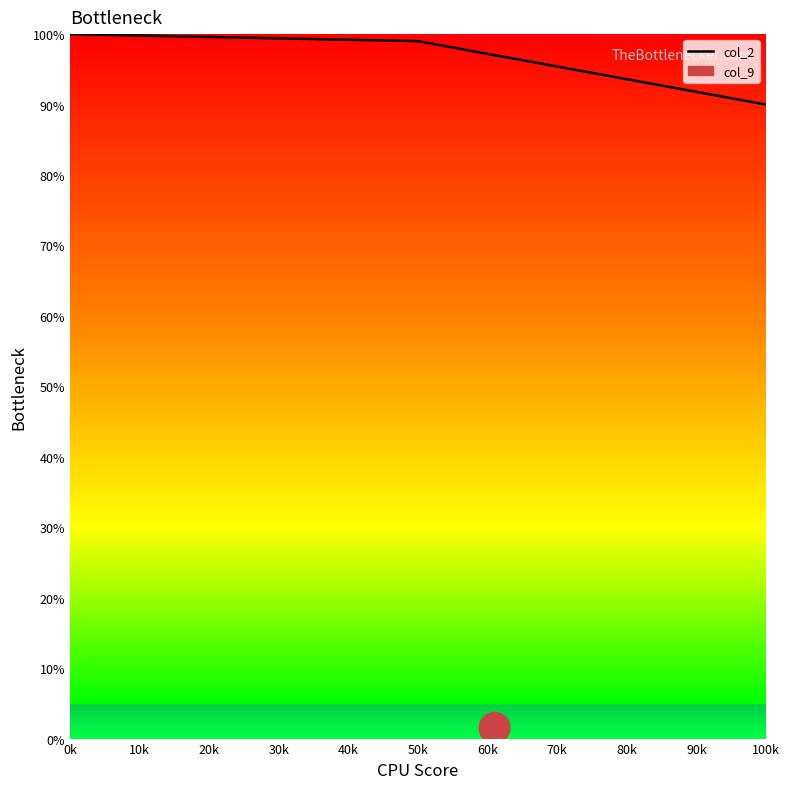

What is the greatest value displayed?

100